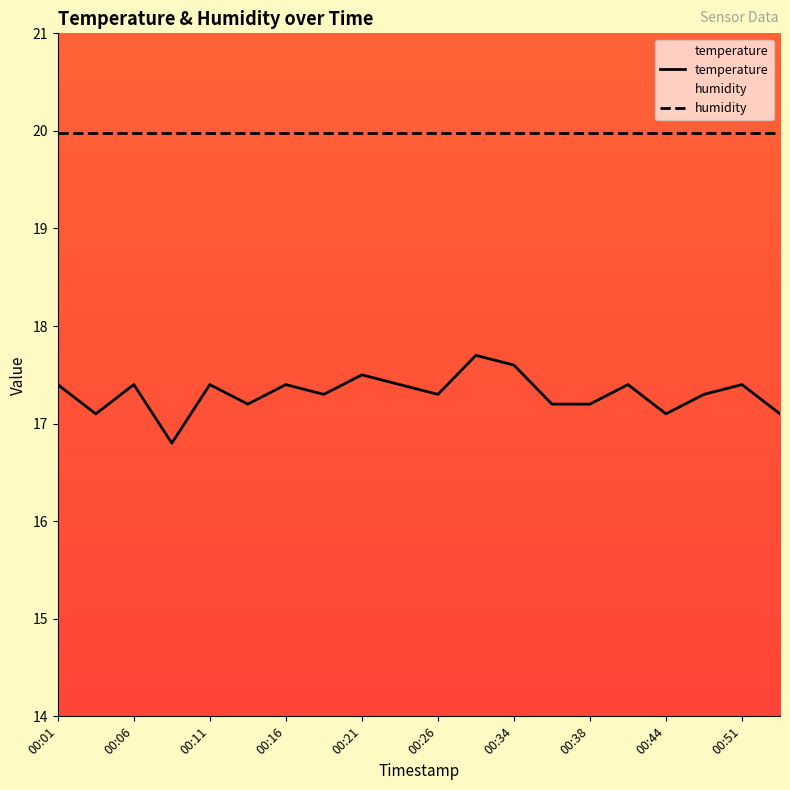

Read the temperature value at 13.

17.2